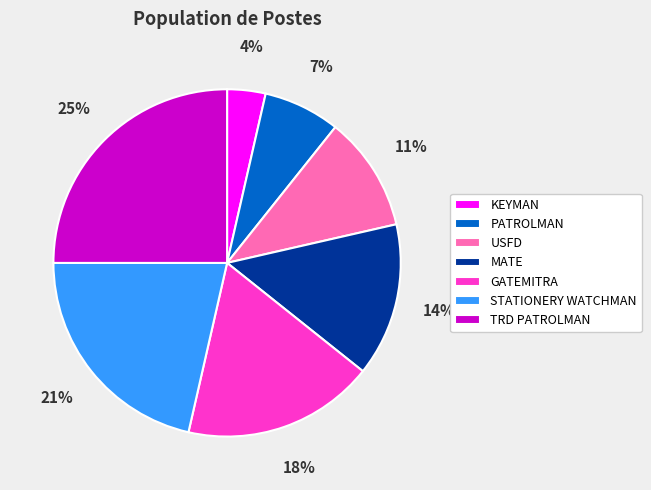

What percentage is the STATIONERY WATCHMAN slice, to the nearest percent?

21%